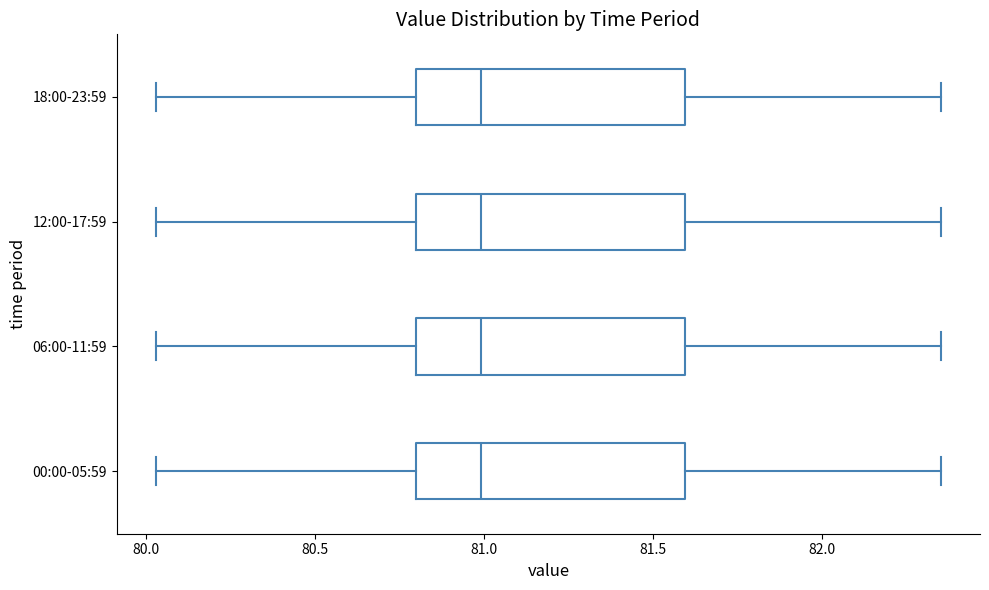

Where is the left edge of the box for 06:00-11:59 on the x-axis? The values are not printed on the chart, so give them approximately, as read against the axis.

80.80